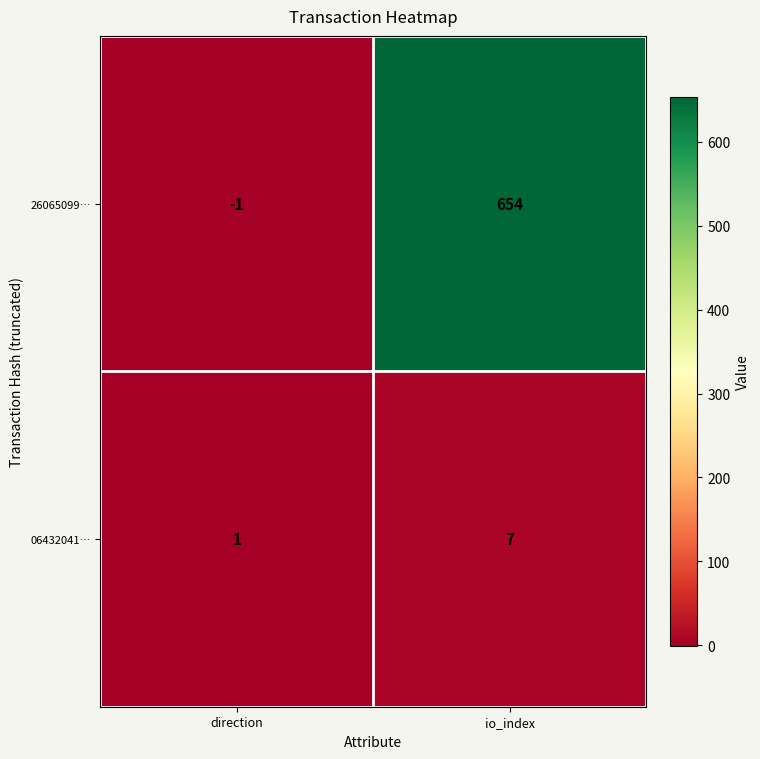

Which series has the largest total across all categories?

26065099…